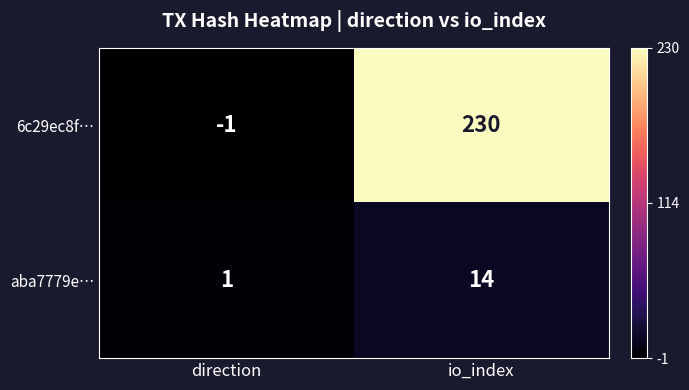

Reading right to left, what are all the values shown in this chart?

6c29ec8f…: io_index=230	direction=-1
aba7779e…: io_index=14	direction=1